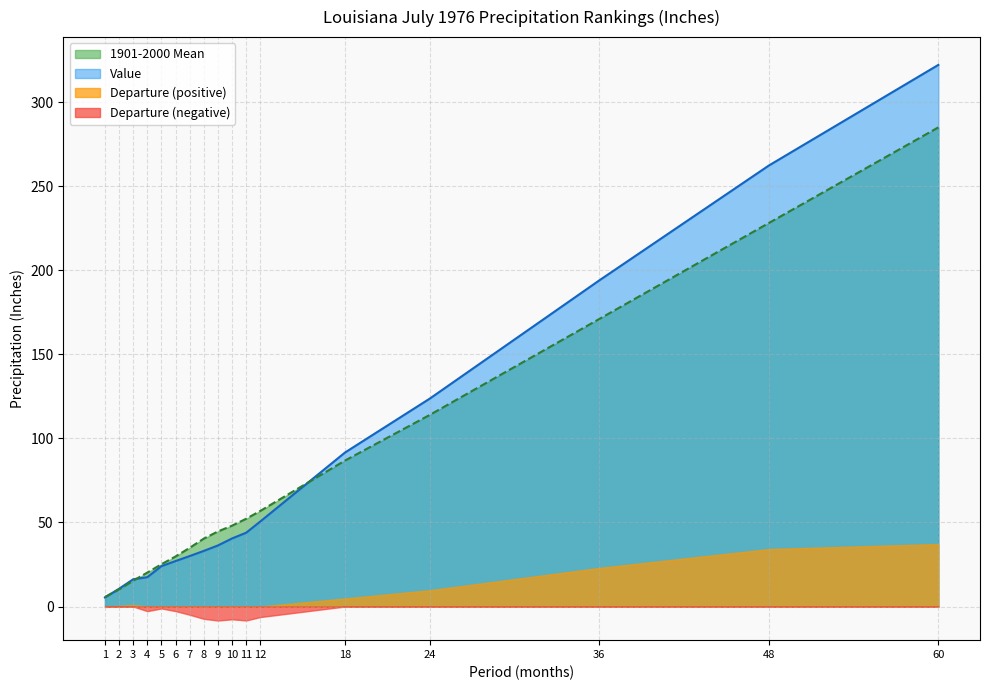

Does the chart display data point markers on the line(s)?

No